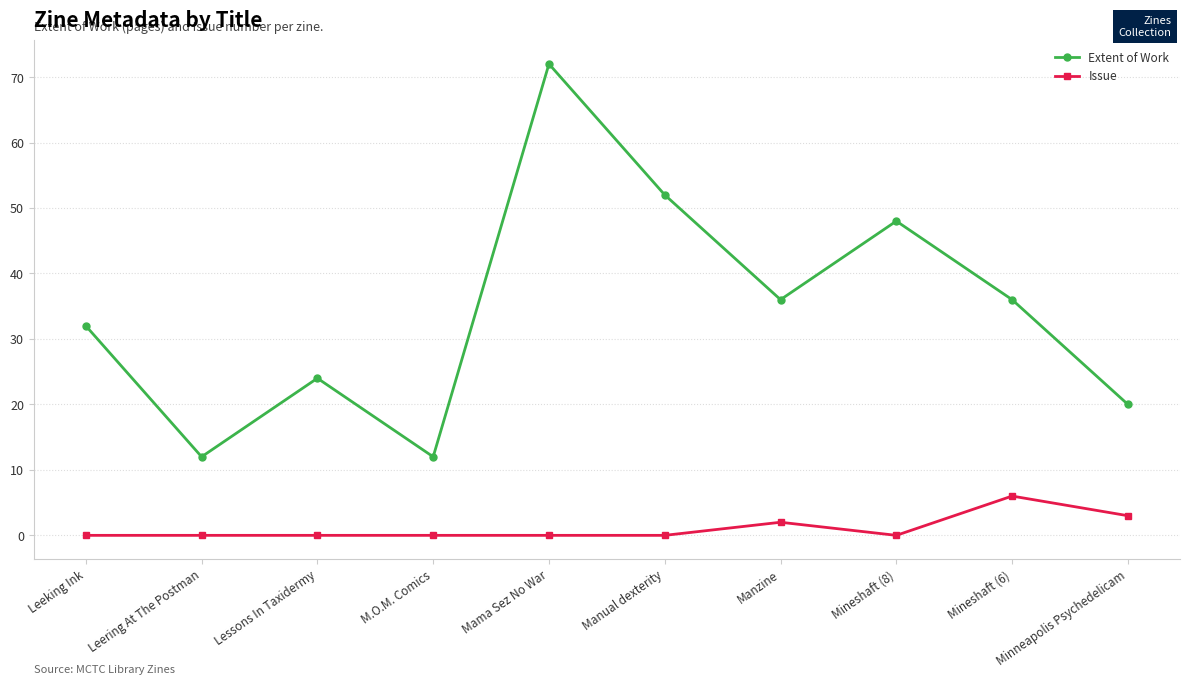

Reading left to right, extract all data points from this chart.

Extent of Work: Leeking Ink=32	Leering At The Postman=12	Lessons In Taxidermy=24	M.O.M. Comics=12	Mama Sez No War=72	Manual dexterity=52	Manzine=36	Mineshaft (8)=48	Mineshaft (6)=36	Minneapolis Psychedelicam=20
Issue: Leeking Ink=0	Leering At The Postman=0	Lessons In Taxidermy=0	M.O.M. Comics=0	Mama Sez No War=0	Manual dexterity=0	Manzine=2	Mineshaft (8)=0	Mineshaft (6)=6	Minneapolis Psychedelicam=3